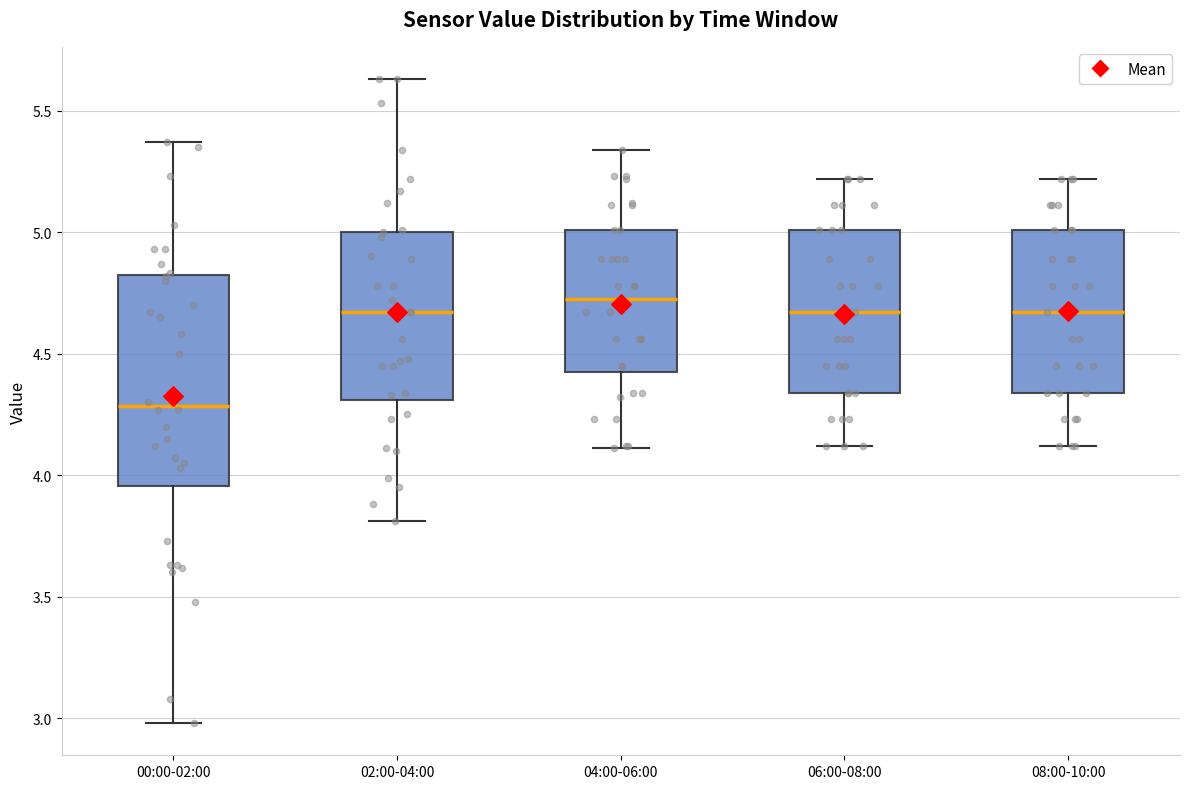

Reading left to right, transcribe this box plot: for each box, give where its median line is, the range the box spans, and where its two whiskers end, as read against the y-axis. The values are not printed on the chart, so give them approximately, as read against the axis.

00:00-02:00: median 4.30, box 3.95 to 4.80, whiskers 3.00 to 5.35
02:00-04:00: median 4.65, box 4.30 to 5.00, whiskers 3.80 to 5.65
04:00-06:00: median 4.75, box 4.40 to 5.00, whiskers 4.10 to 5.35
06:00-08:00: median 4.65, box 4.35 to 5.00, whiskers 4.10 to 5.20
08:00-10:00: median 4.65, box 4.35 to 5.00, whiskers 4.10 to 5.20